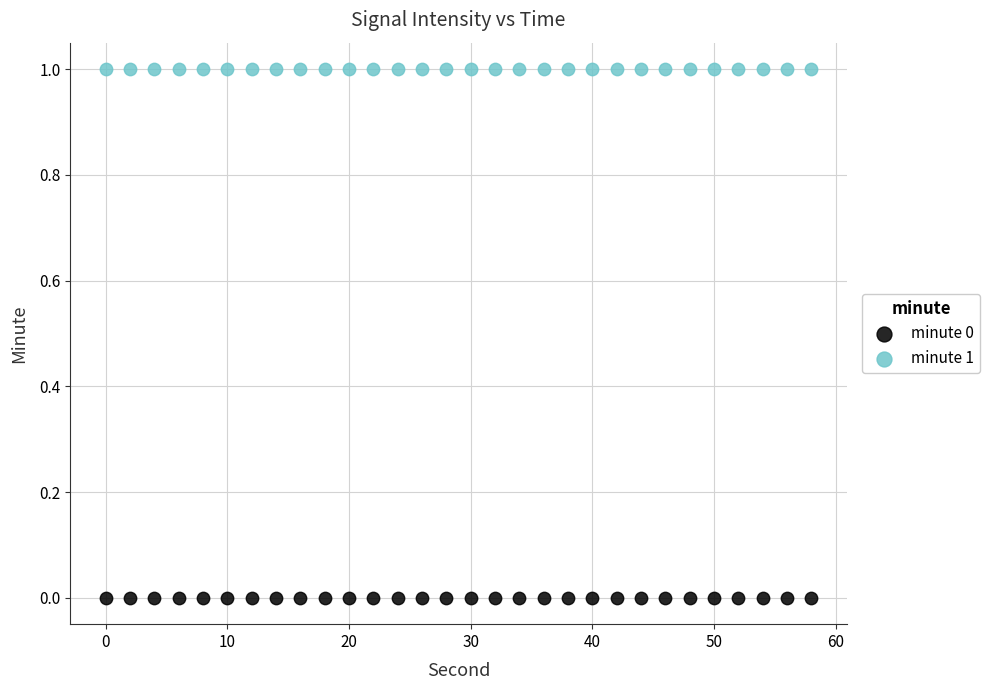

Which series contains the highest Y value?

minute 1